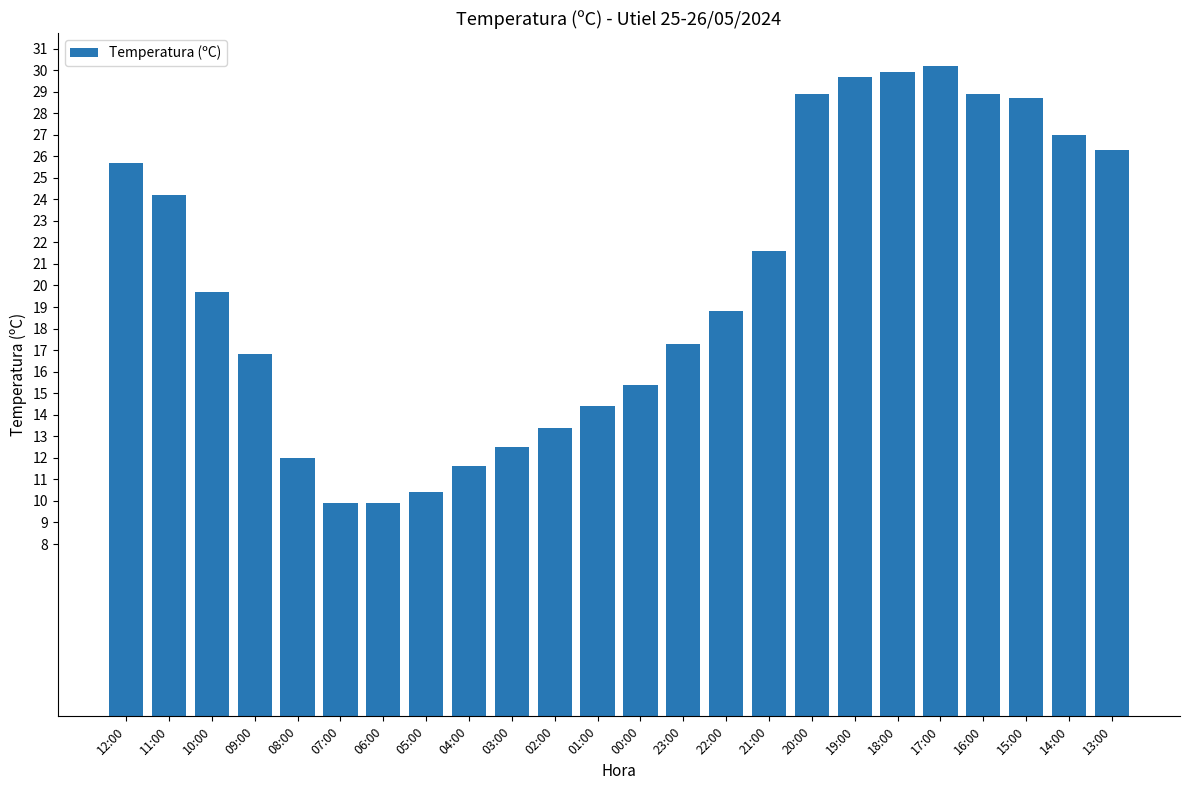

Where does the data first go above 19?

12:00